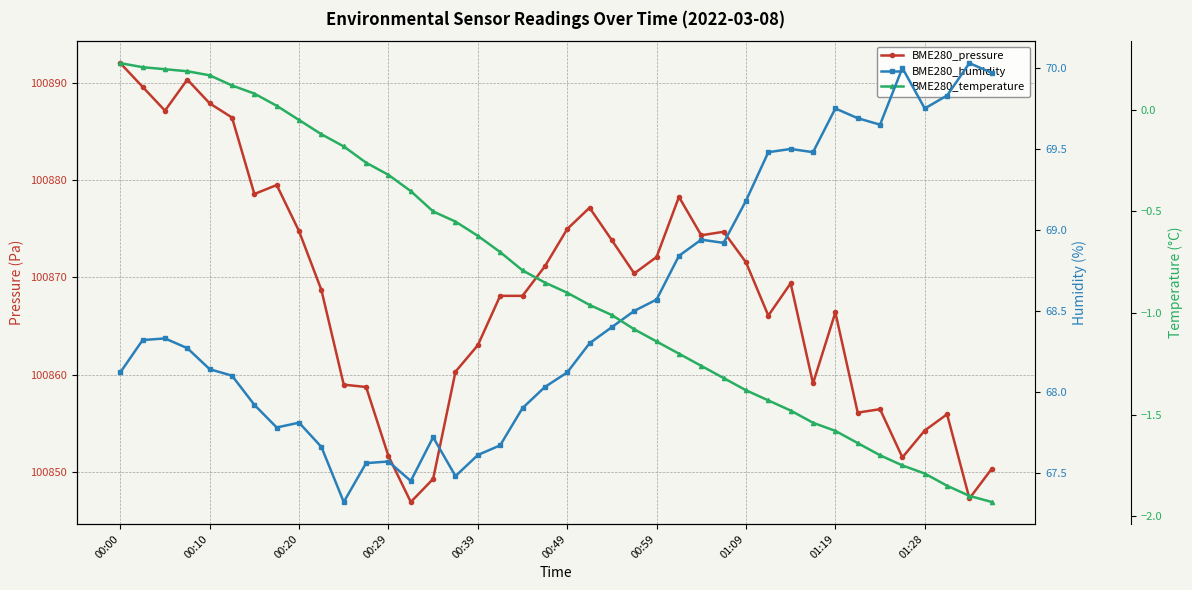

What is the label of the 40th point from the right?

00:00